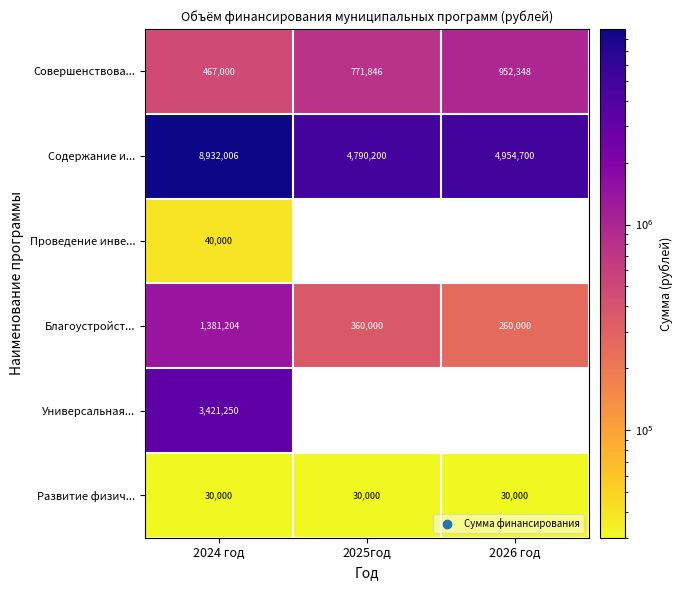

At which label does Благоустройст... reach its peak?

2024 год